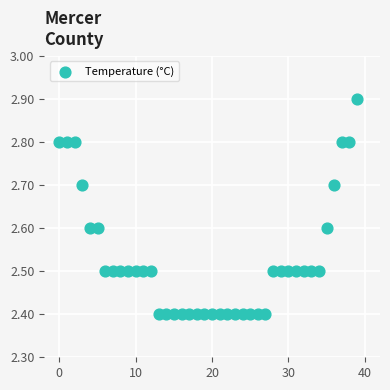

What is the range of Y values (max minus min)?

0.5